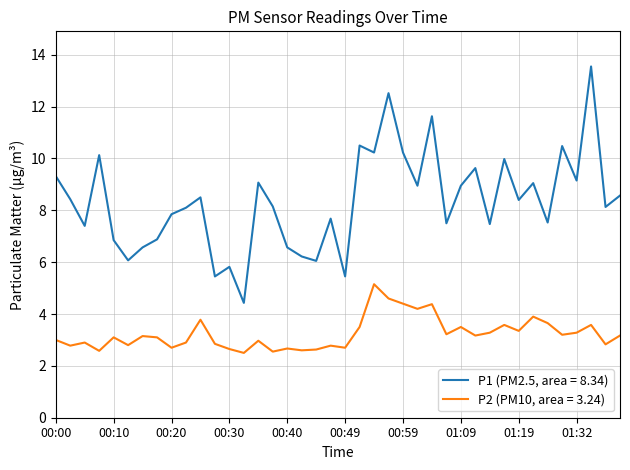

What is the difference between the maximum and minimum values in the P1 (PM2.5, area = 8.34) series?

9.1